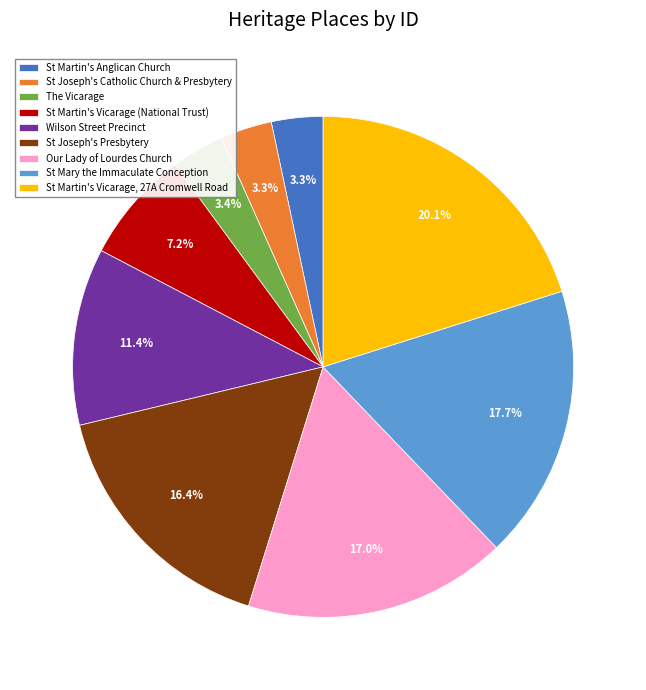

True or false: St Martin's Vicarage, 27A Cromwell Road accounts for 28% of the total.

False